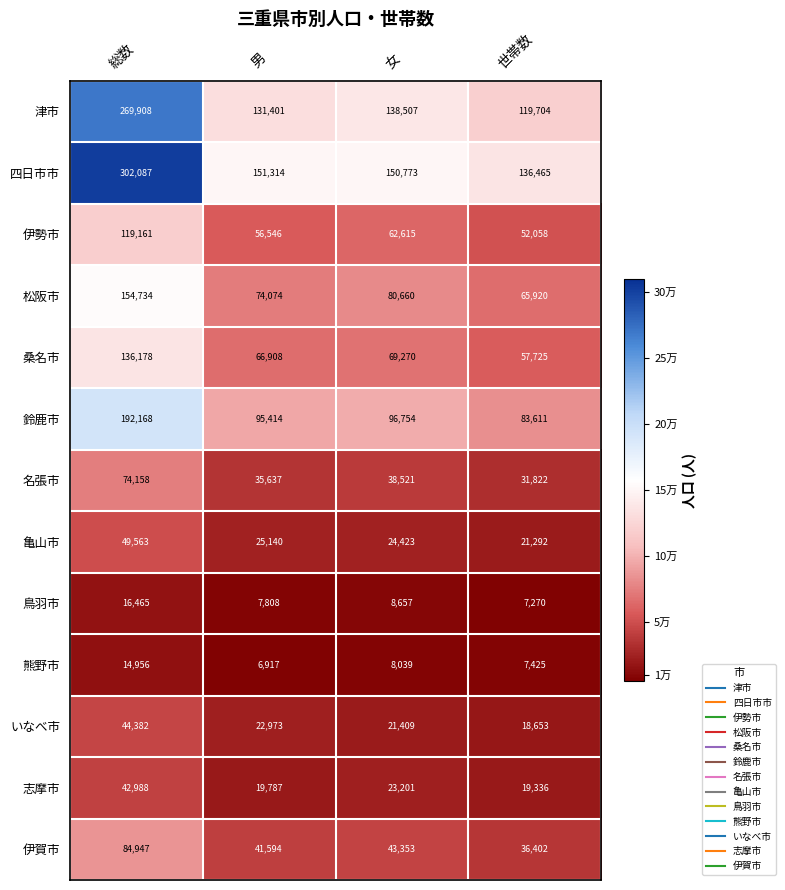

What is the difference between the maximum and minimum values in the 鳥羽市 series?

9195